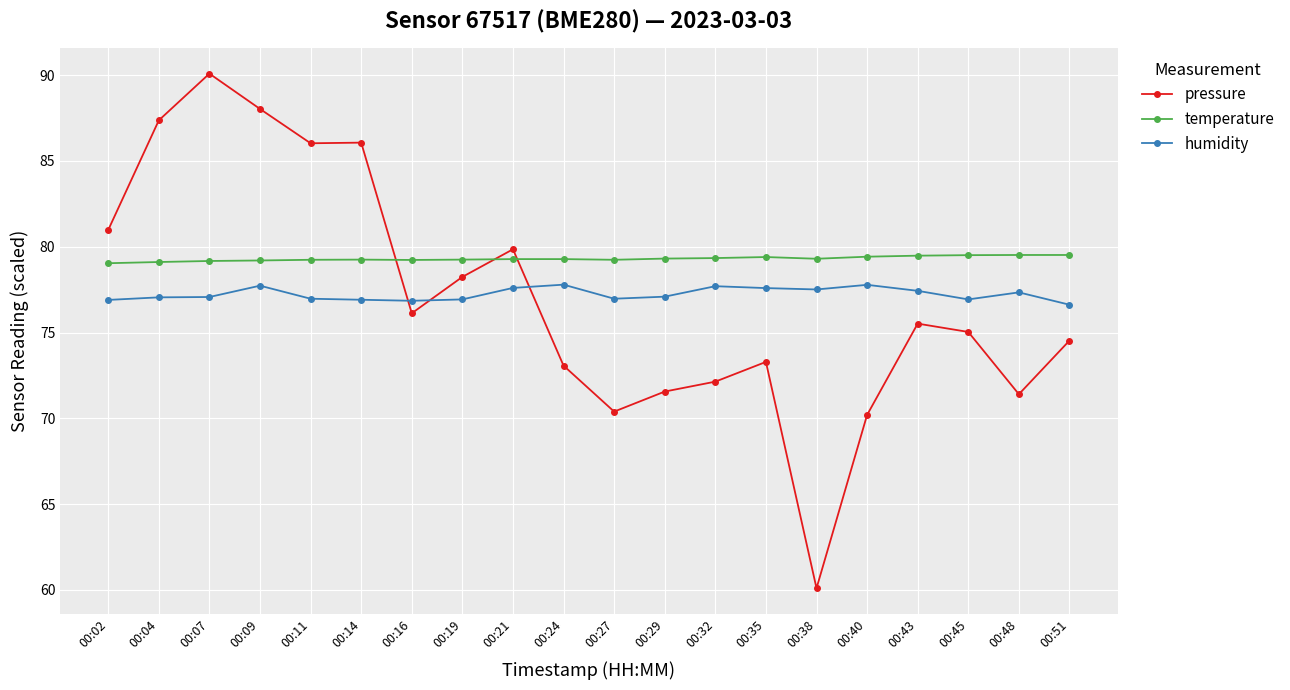

What are all the series names shown in the legend?

pressure, temperature, humidity